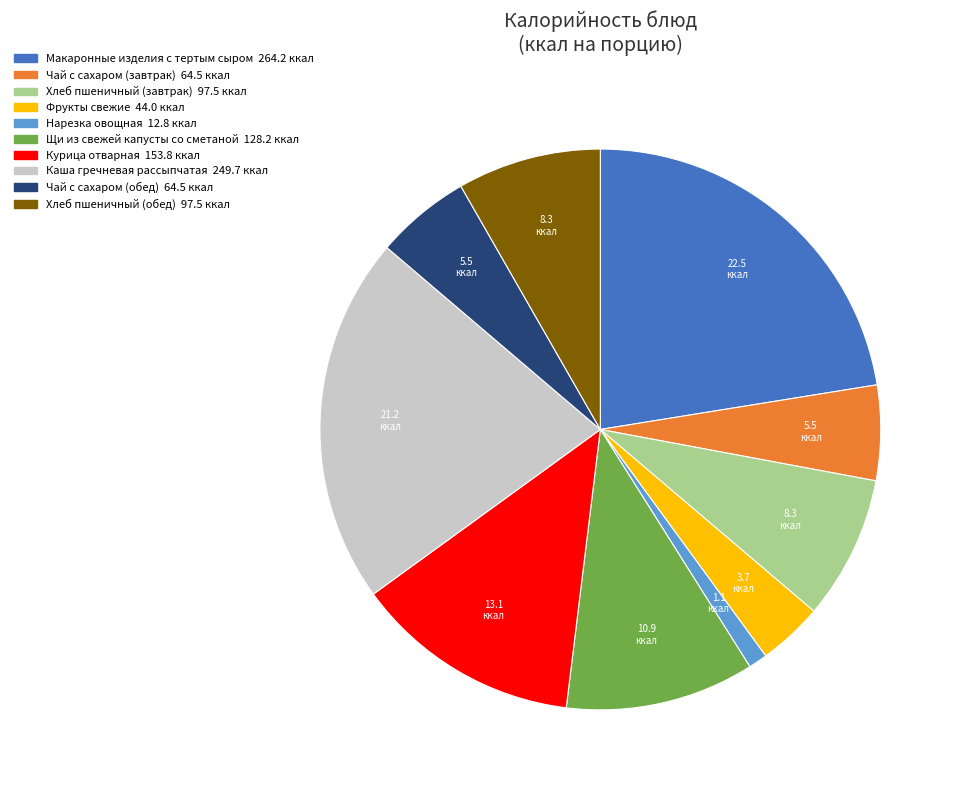

Do Макаронные изделия с тертым сыром and Нарезка овощная together represent more than half of the pie?

No